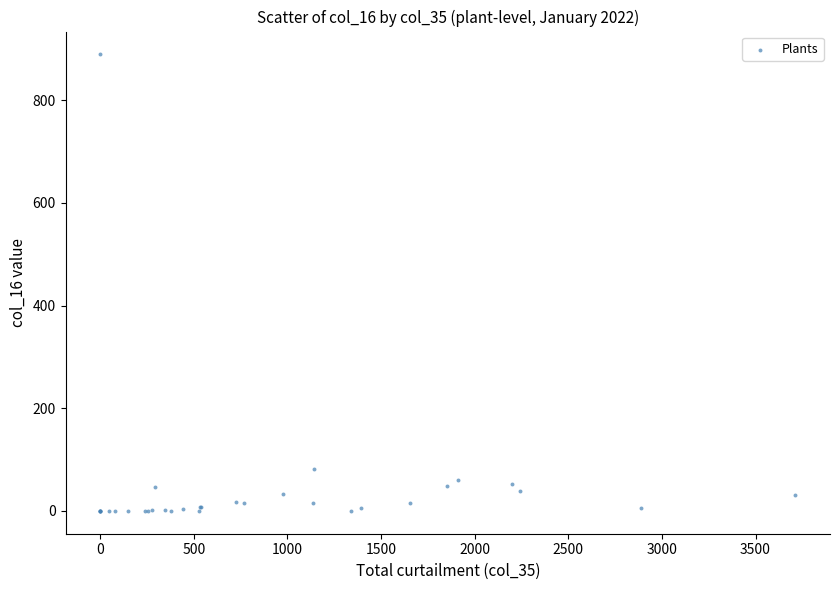

What Y value in the scatter plot is closest to 444?

81.6